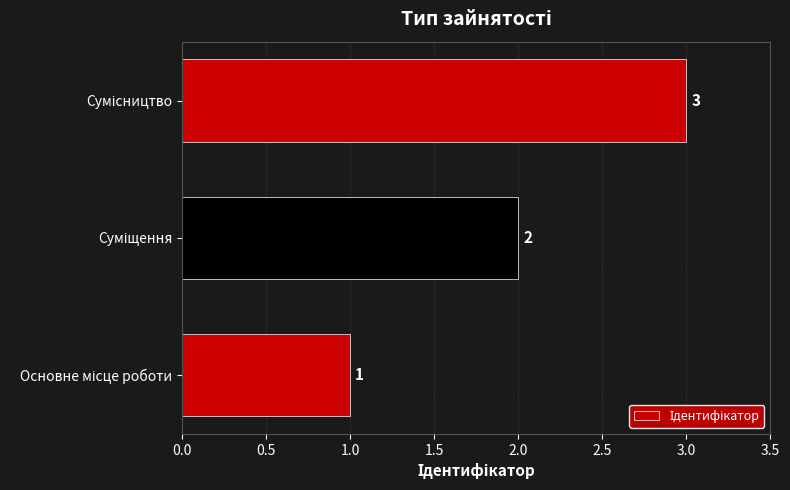

What is the sum of all values?

6